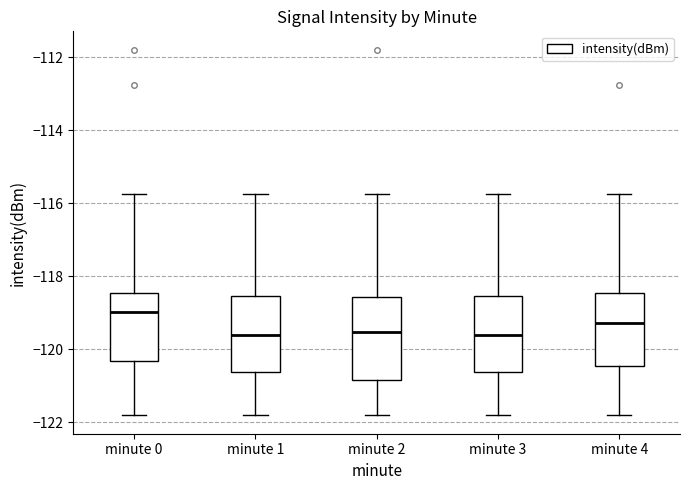

Reading left to right, read every box against the y-axis: the position of its median line, the range the box covers, and the ends of its whiskers. The values are not printed on the chart, so give them approximately, as read against the axis.

minute 0: median -119.0, box -120.4 to -118.4, whiskers -121.8 to -115.8
minute 1: median -119.6, box -120.6 to -118.6, whiskers -121.8 to -115.8
minute 2: median -119.6, box -120.8 to -118.6, whiskers -121.8 to -115.8
minute 3: median -119.6, box -120.6 to -118.6, whiskers -121.8 to -115.8
minute 4: median -119.2, box -120.4 to -118.4, whiskers -121.8 to -115.8